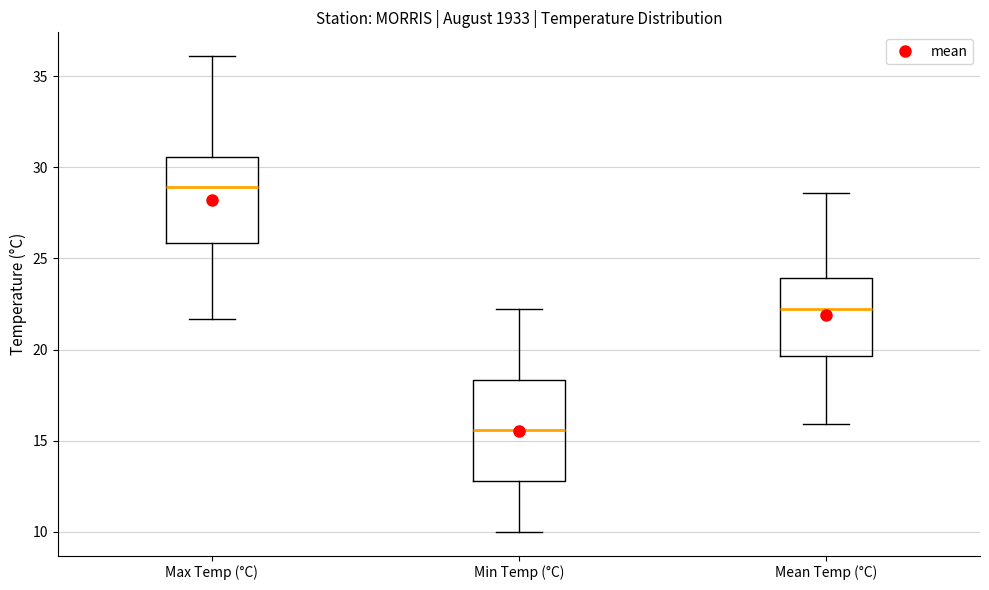

Reading left to right, transcribe this box plot: for each box, give where its median line is, the range the box spans, and where its two whiskers end, as read against the y-axis. The values are not printed on the chart, so give them approximately, as read against the axis.

Max Temp (°C): median 29.0, box 26.0 to 30.5, whiskers 21.5 to 36.0
Min Temp (°C): median 15.5, box 13.0 to 18.5, whiskers 10.0 to 22.0
Mean Temp (°C): median 22.0, box 19.5 to 24.0, whiskers 16.0 to 28.5